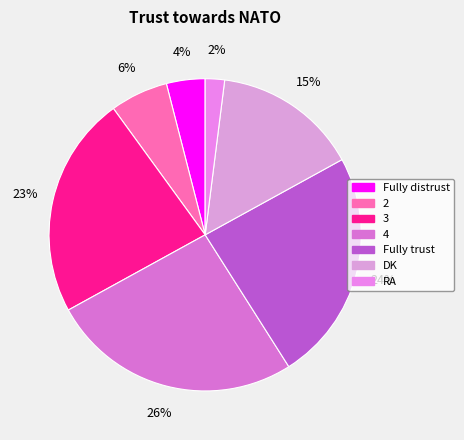

To the nearest percent, what percentage of the pie is 3?

23%